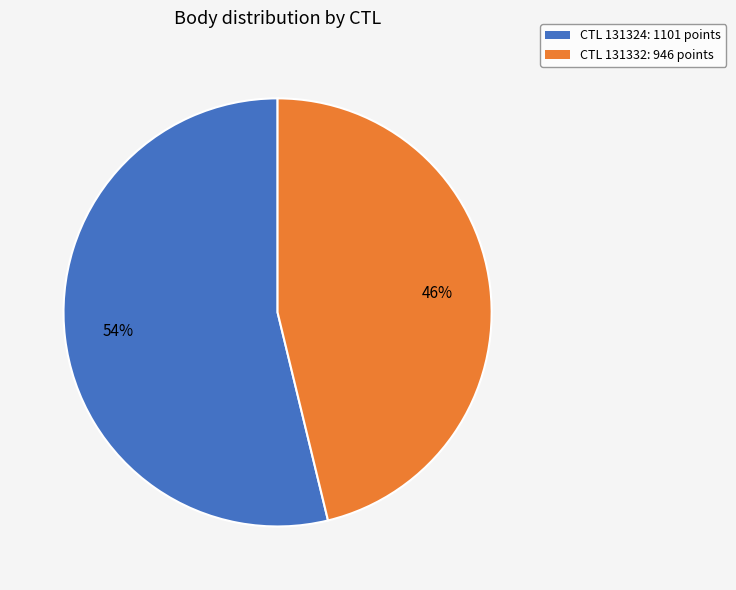

What is the largest slice in the pie chart?

CTL 131324: 1101 points